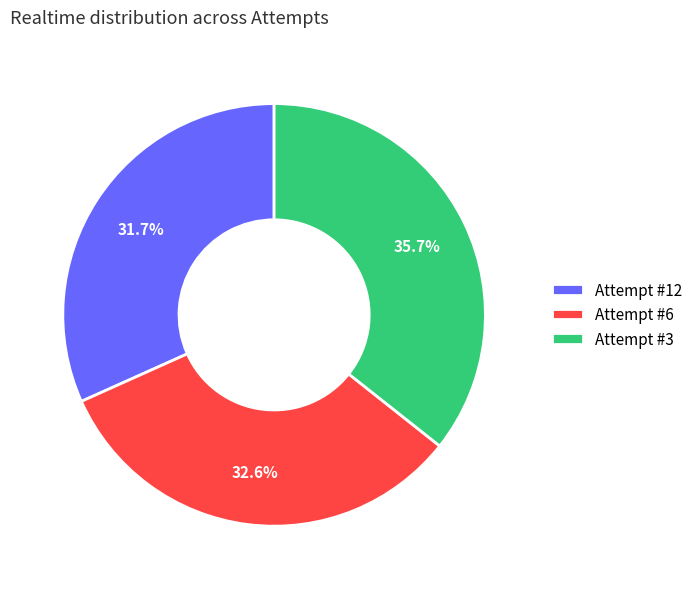

Is Attempt #12 the majority of the pie?

No